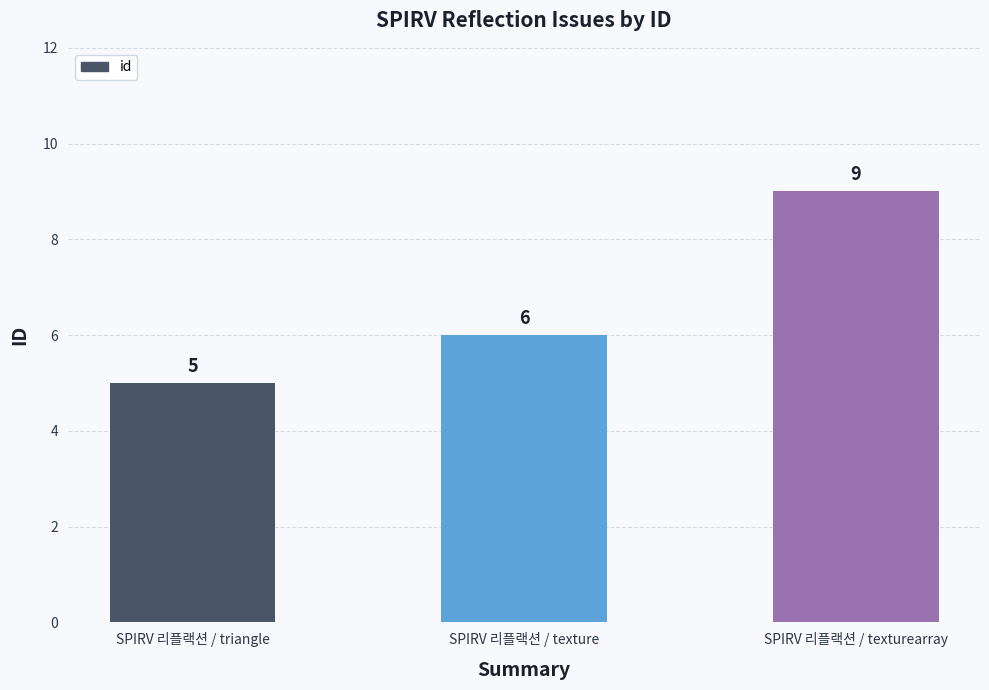

Does the chart contain any negative values?

No